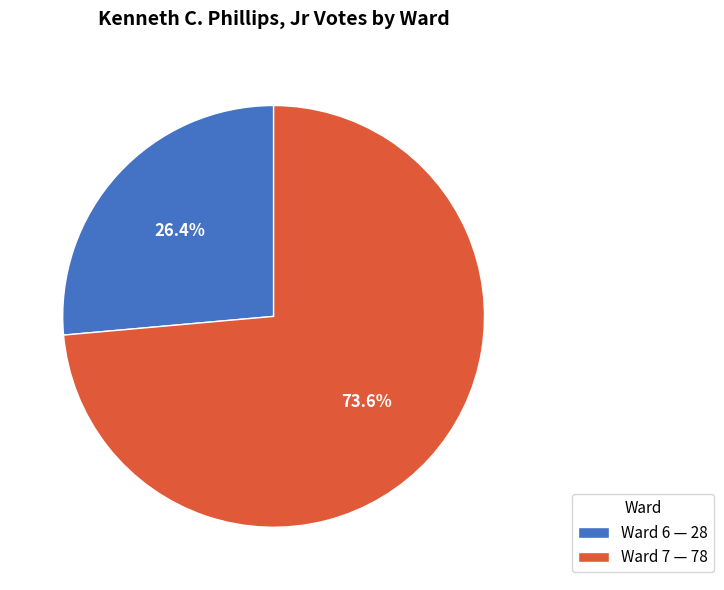

Which category has the smallest portion of the pie?

Ward 6